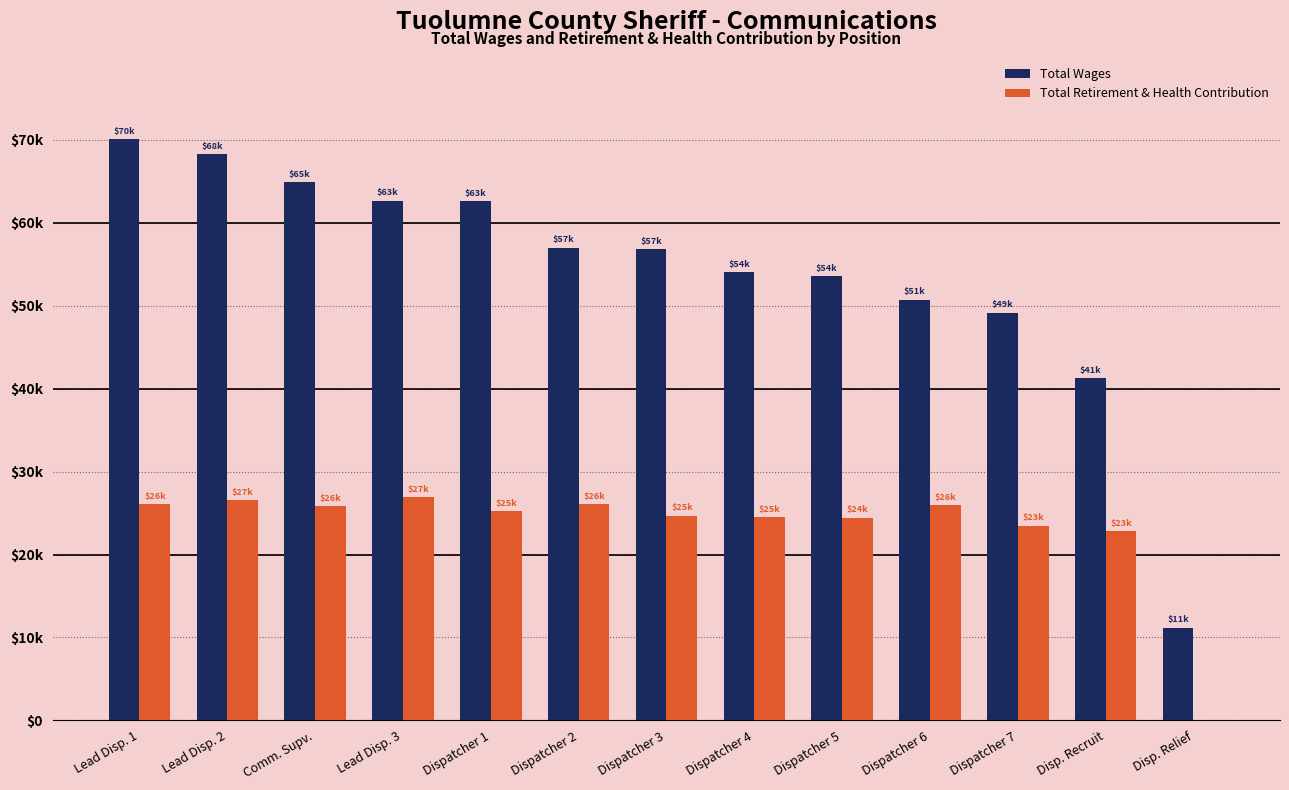

What are all the series names shown in the legend?

Total Wages, Total Retirement & Health Contribution